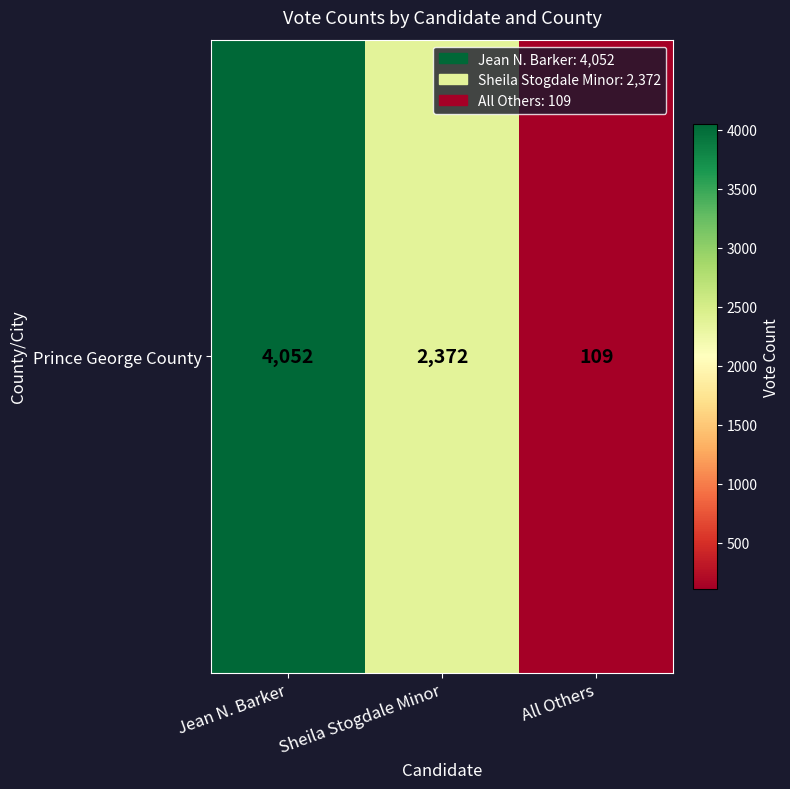

What is the sum of all values?

6533